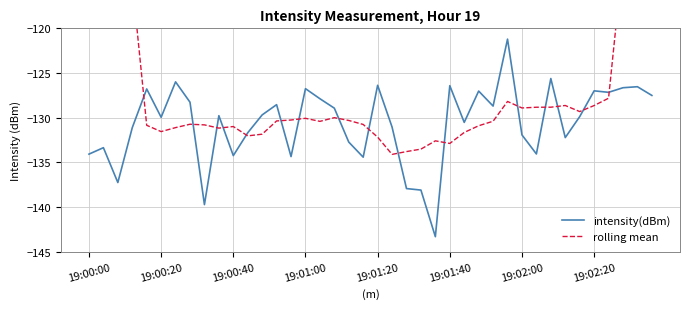

How many lines are shown in the chart?

2